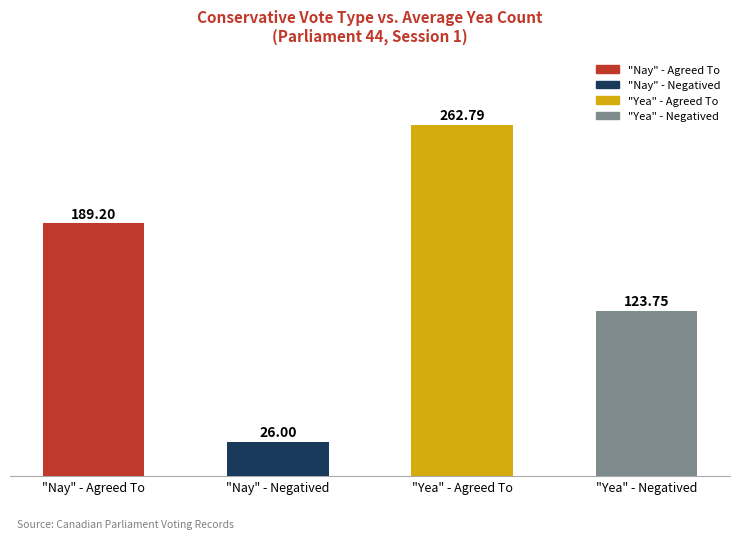

What is the difference between the maximum and minimum values?

236.8